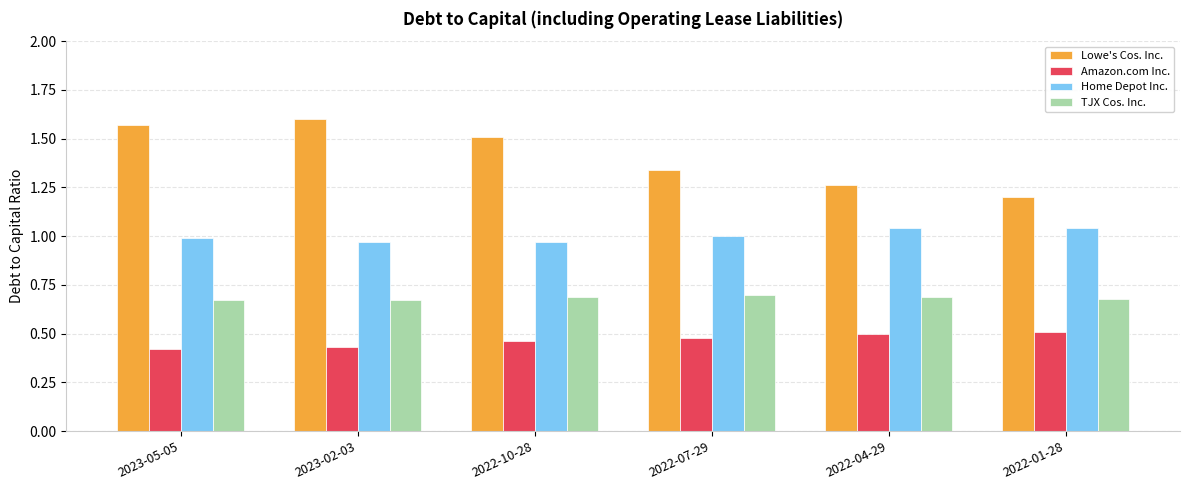

What are all the series names shown in the legend?

Lowe's Cos. Inc., Amazon.com Inc., Home Depot Inc., TJX Cos. Inc.